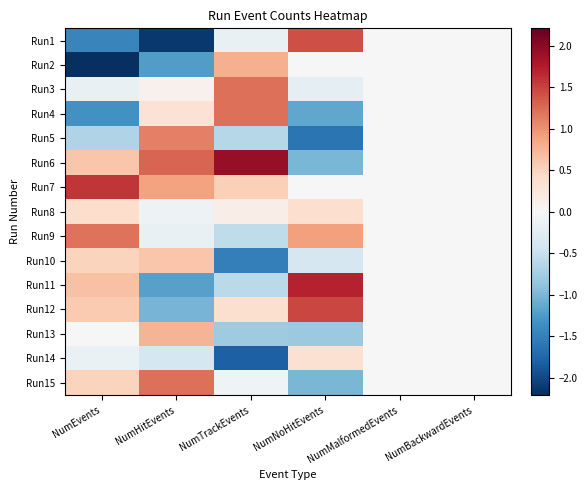

Reading left to right, what are all the values shown in this chart?

Run1: NumEvents=-1.5	NumHitEvents=-2.1	NumTrackEvents=-0.2	NumNoHitEvents=1.4	NumMalformedEvents=0.0	NumBackwardEvents=0.0
Run2: NumEvents=-2.2	NumHitEvents=-1.2	NumTrackEvents=0.8	NumNoHitEvents=0.0	NumMalformedEvents=0.0	NumBackwardEvents=0.0
Run3: NumEvents=-0.2	NumHitEvents=0.1	NumTrackEvents=1.2	NumNoHitEvents=-0.2	NumMalformedEvents=0.0	NumBackwardEvents=0.0
Run4: NumEvents=-1.3	NumHitEvents=0.3	NumTrackEvents=1.2	NumNoHitEvents=-1.2	NumMalformedEvents=0.0	NumBackwardEvents=0.0
Run5: NumEvents=-0.7	NumHitEvents=1.1	NumTrackEvents=-0.6	NumNoHitEvents=-1.6	NumMalformedEvents=0.0	NumBackwardEvents=0.0
Run6: NumEvents=0.6	NumHitEvents=1.3	NumTrackEvents=1.9	NumNoHitEvents=-1.0	NumMalformedEvents=0.0	NumBackwardEvents=0.0
Run7: NumEvents=1.6	NumHitEvents=0.9	NumTrackEvents=0.5	NumNoHitEvents=-0.0	NumMalformedEvents=0.0	NumBackwardEvents=0.0
Run8: NumEvents=0.4	NumHitEvents=-0.1	NumTrackEvents=0.1	NumNoHitEvents=0.4	NumMalformedEvents=0.0	NumBackwardEvents=0.0
Run9: NumEvents=1.2	NumHitEvents=-0.2	NumTrackEvents=-0.6	NumNoHitEvents=0.9	NumMalformedEvents=0.0	NumBackwardEvents=0.0
Run10: NumEvents=0.5	NumHitEvents=0.6	NumTrackEvents=-1.5	NumNoHitEvents=-0.4	NumMalformedEvents=0.0	NumBackwardEvents=0.0
Run11: NumEvents=0.6	NumHitEvents=-1.2	NumTrackEvents=-0.6	NumNoHitEvents=1.7	NumMalformedEvents=0.0	NumBackwardEvents=0.0
Run12: NumEvents=0.6	NumHitEvents=-1.0	NumTrackEvents=0.4	NumNoHitEvents=1.5	NumMalformedEvents=0.0	NumBackwardEvents=0.0
Run13: NumEvents=-0.0	NumHitEvents=0.8	NumTrackEvents=-0.8	NumNoHitEvents=-0.8	NumMalformedEvents=0.0	NumBackwardEvents=0.0
Run14: NumEvents=-0.1	NumHitEvents=-0.4	NumTrackEvents=-1.8	NumNoHitEvents=0.3	NumMalformedEvents=0.0	NumBackwardEvents=0.0
Run15: NumEvents=0.5	NumHitEvents=1.2	NumTrackEvents=-0.1	NumNoHitEvents=-1.0	NumMalformedEvents=0.0	NumBackwardEvents=0.0